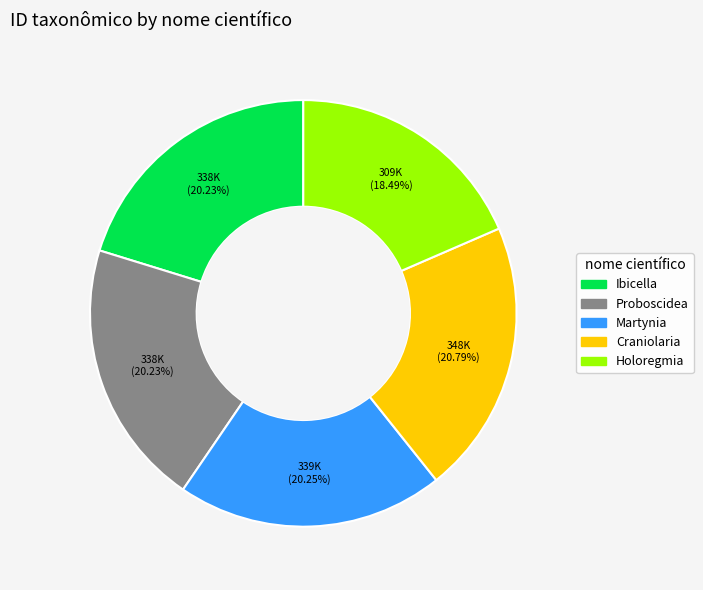

Does any single category account for the majority?

No